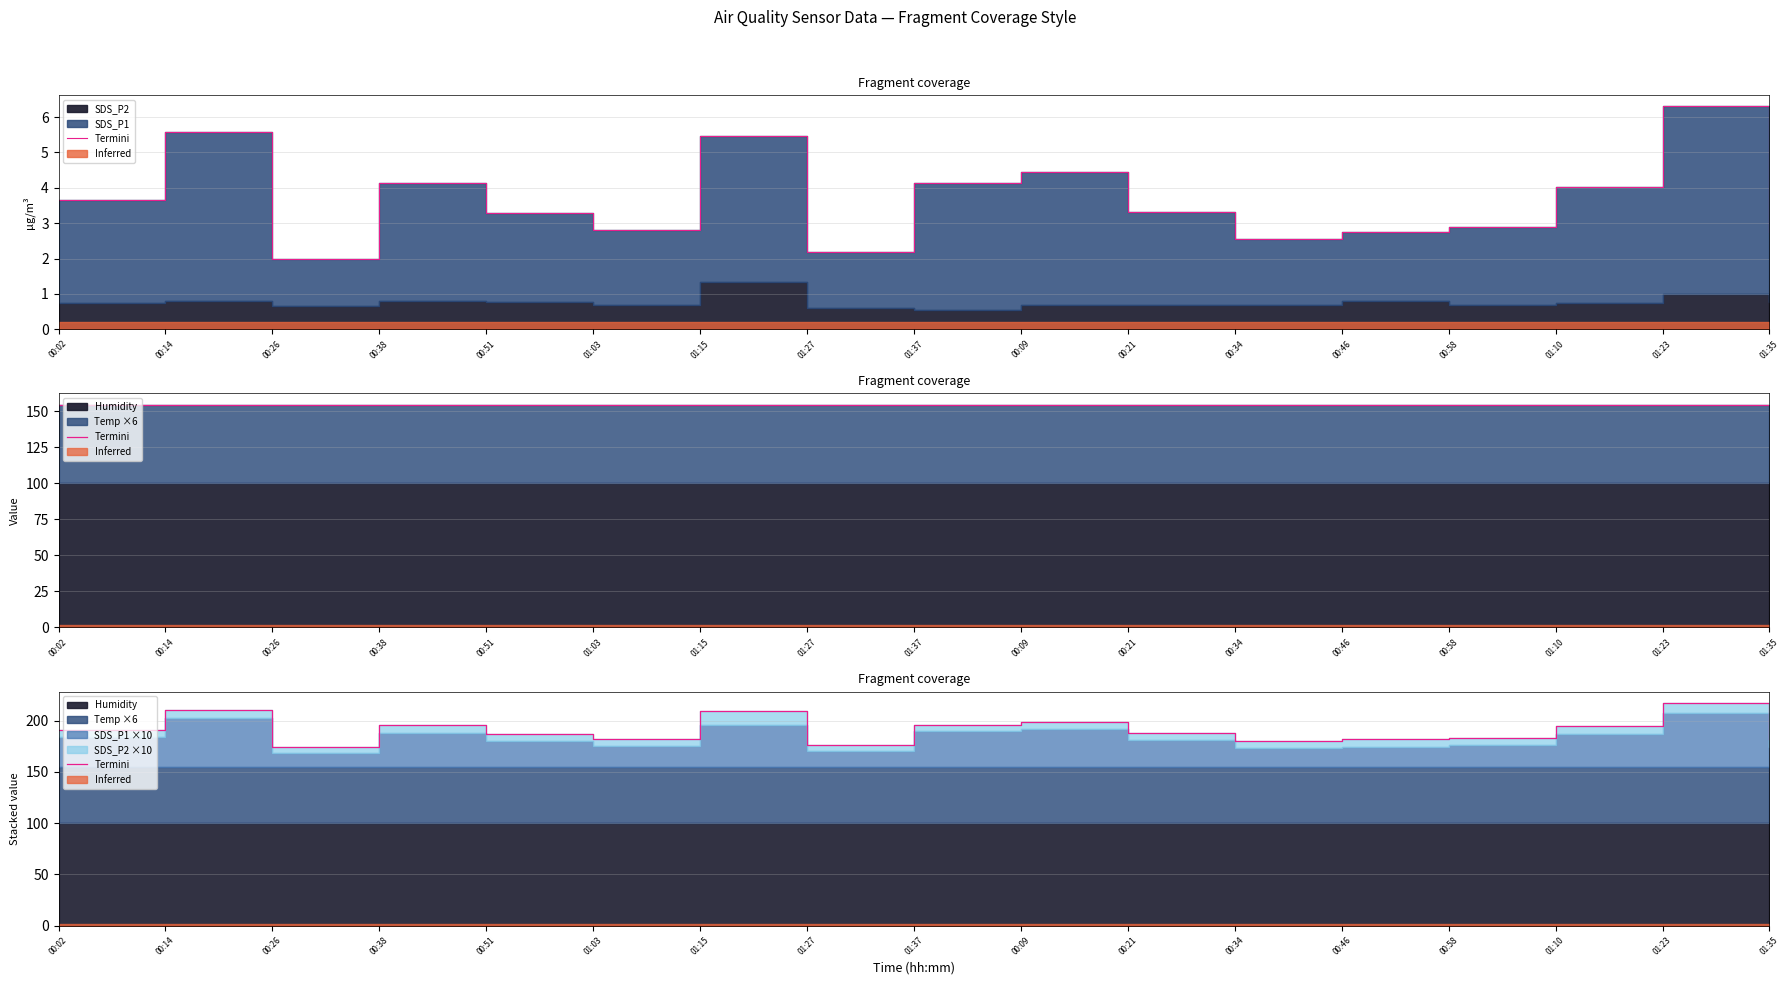

True or false: the data shows 281.8 at 01:27.

False